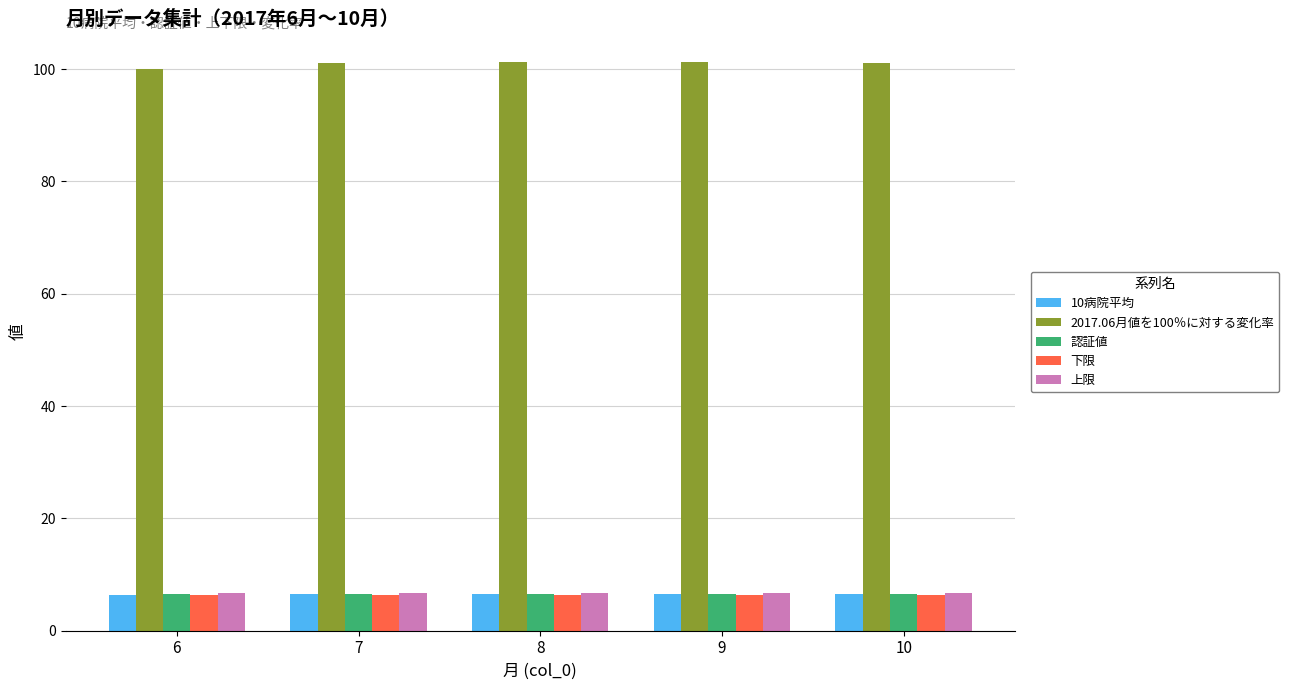

Where does the 2017.06月値を100％に対する変化率 series first go above 101?

7